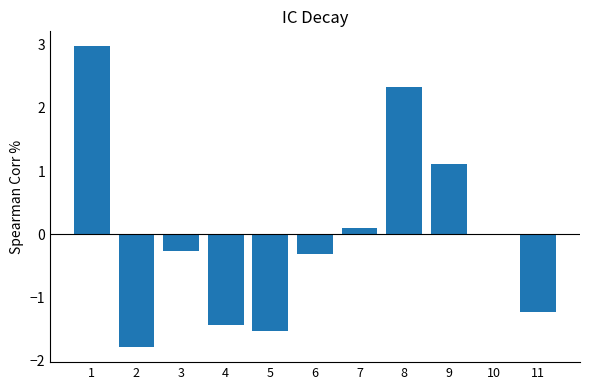

What is the maximum value shown in the chart?

3.0